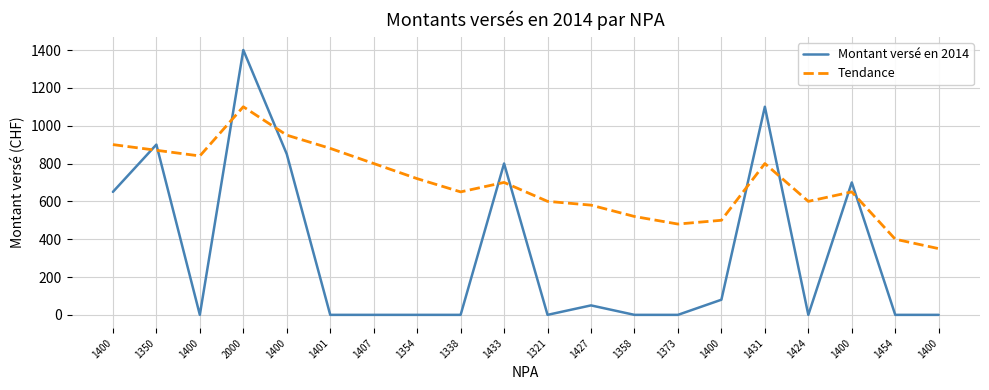

How many interior local valleys does the Montant versé en 2014 series have?

3